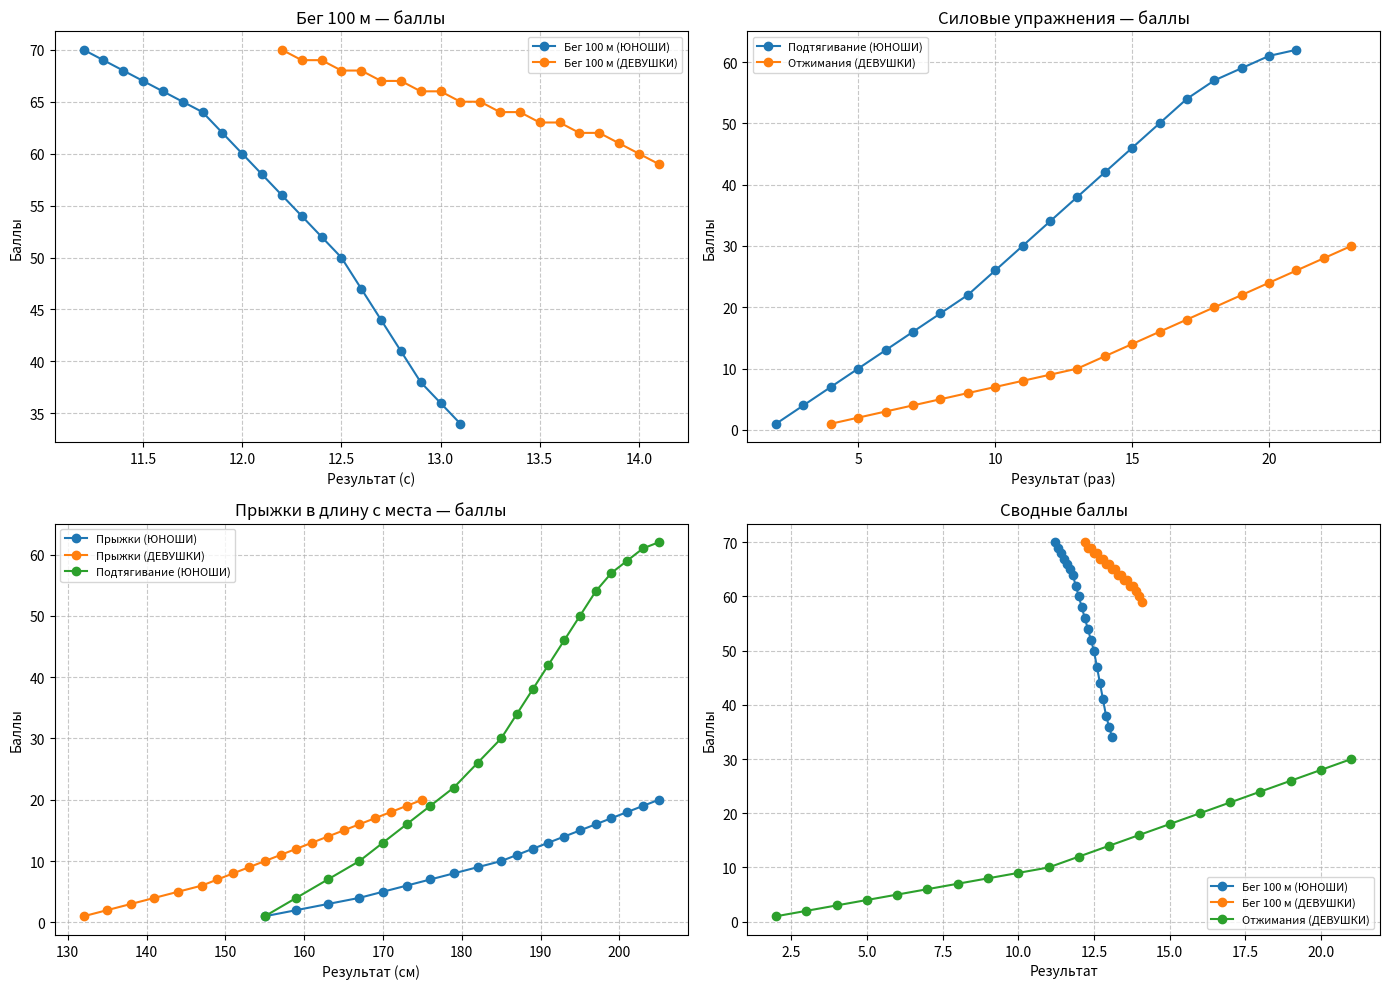

Reading right to left, what are all the values shown in this chart?

Бег 100 м (ЮНОШИ): 34	36	38	41	44	47	50	52	54	56	58	60	62	64	65	66	67	68	69	70
Бег 100 м (ДЕВУШКИ): 59	60	61	62	62	63	63	64	64	65	65	66	66	67	67	68	68	69	69	70
Подтягивание (ЮНОШИ): 62	61	59	57	54	50	46	42	38	34	30	26	22	19	16	13	10	7	4	1
Отжимания (ДЕВУШКИ): 30	28	26	24	22	20	18	16	14	12	10	9	8	7	6	5	4	3	2	1
Прыжки (ЮНОШИ): 20	19	18	17	16	15	14	13	12	11	10	9	8	7	6	5	4	3	2	1
Прыжки (ДЕВУШКИ): 20	19	18	17	16	15	14	13	12	11	10	9	8	7	6	5	4	3	2	1